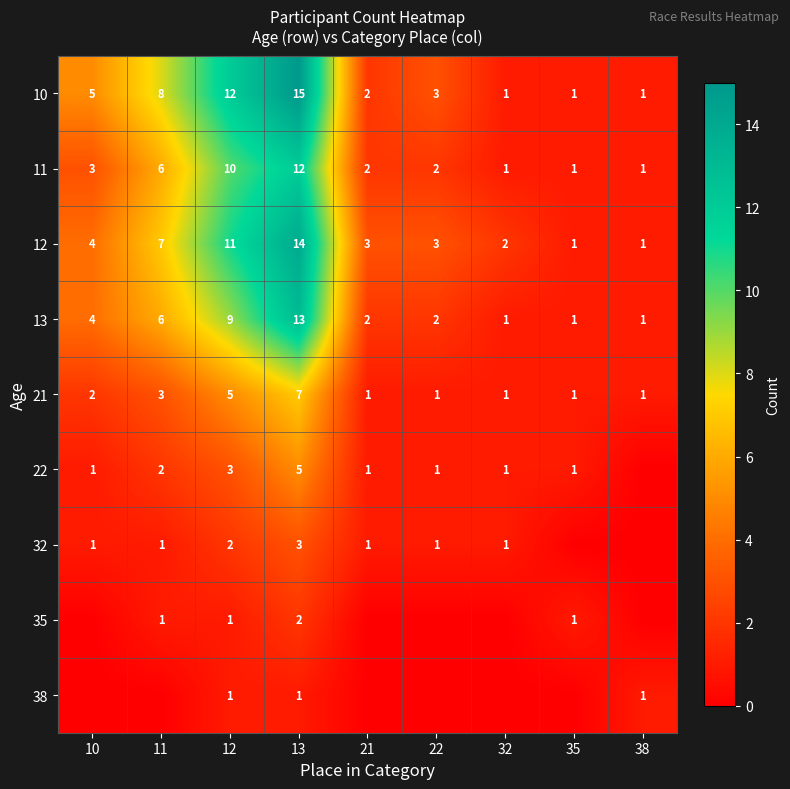

Which has a higher value, 32 or 35?

32